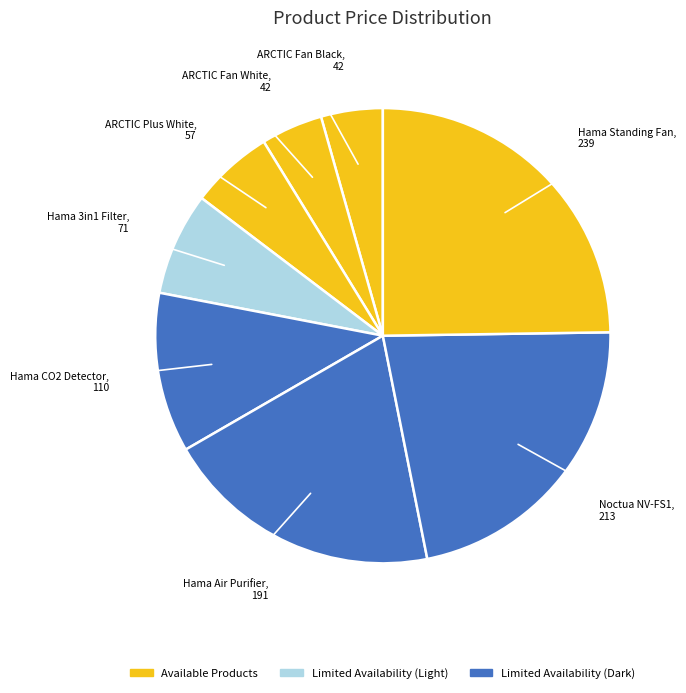

Count the number of slices in the pie.

8